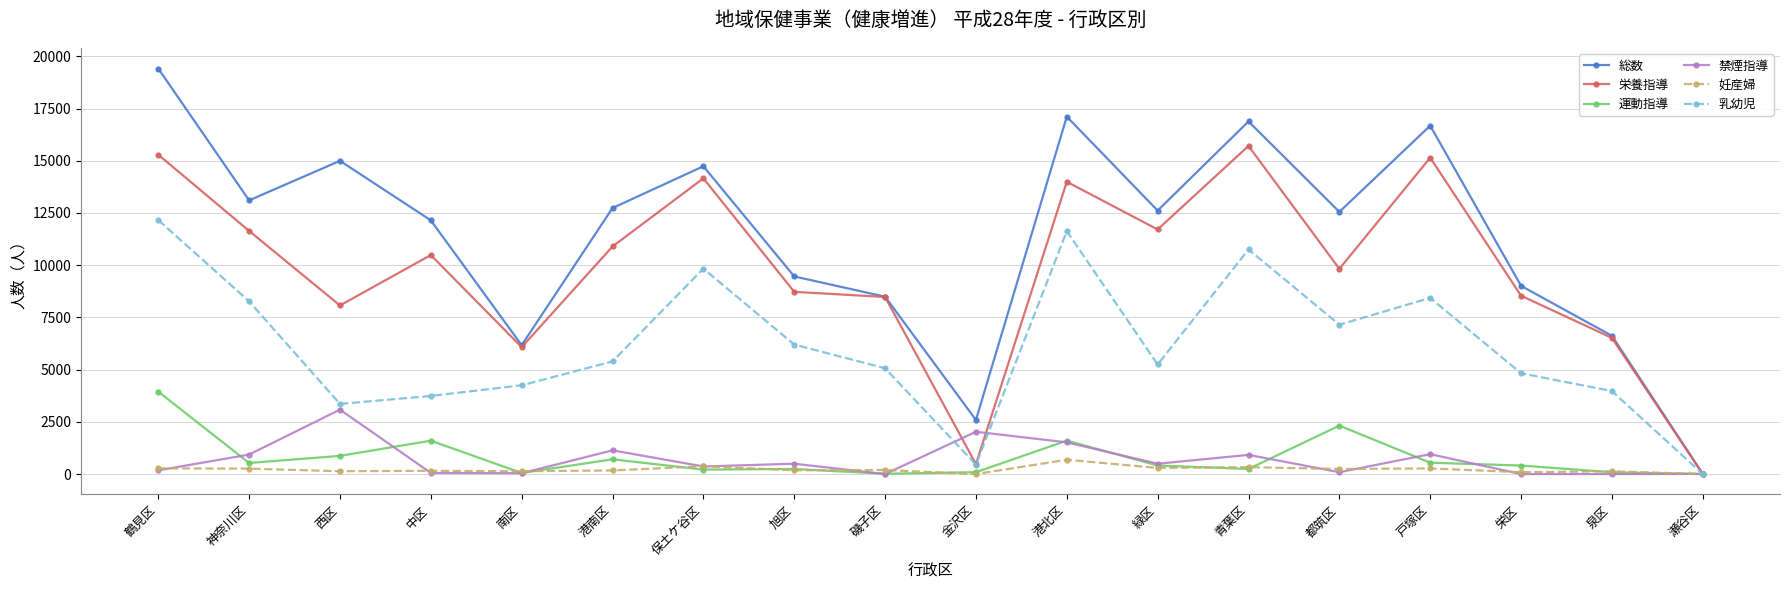

Which category has the lowest value in the 乳幼児 series?

瀬谷区